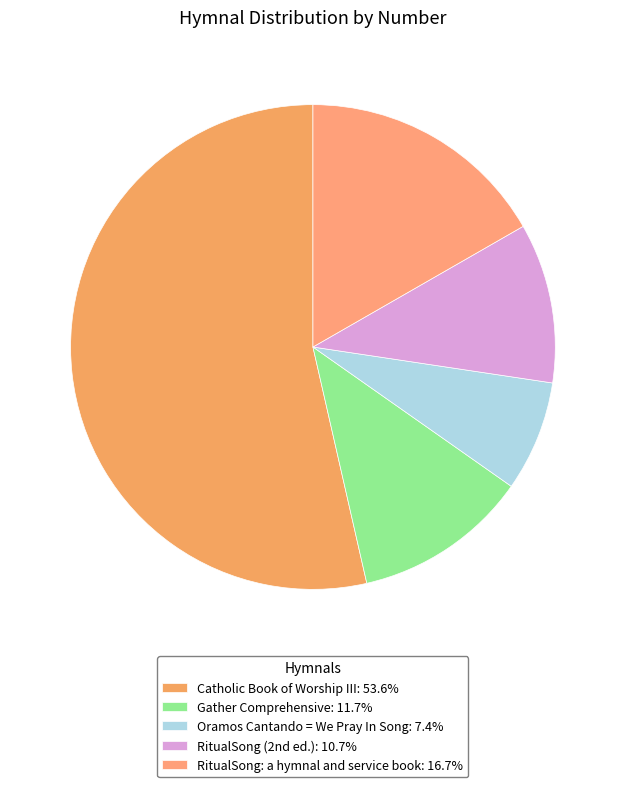

To the nearest percent, what portion does RitualSong: a hymnal and service book represent?

17%